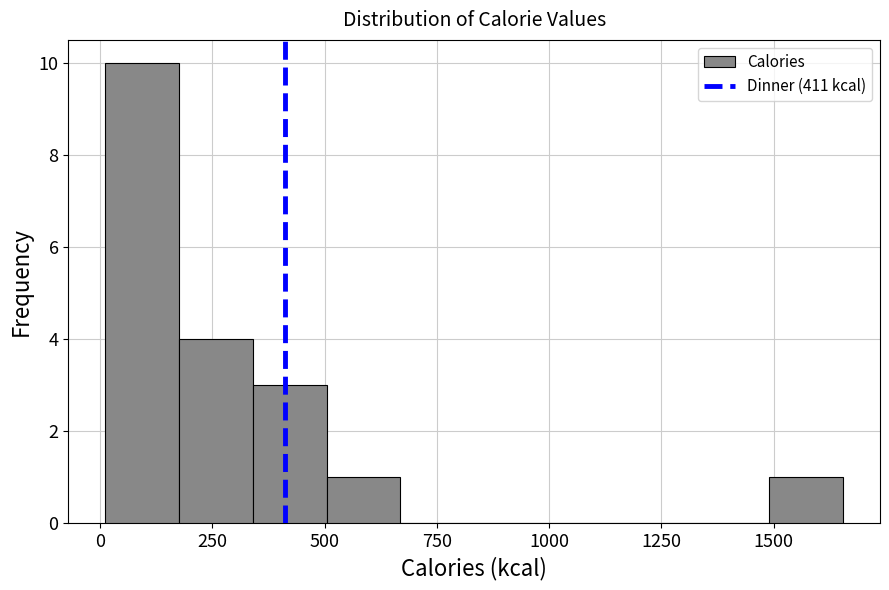

Around what value on the x-axis is the tallest bar? Give the approximate position of its centre, as read against the axis.

100